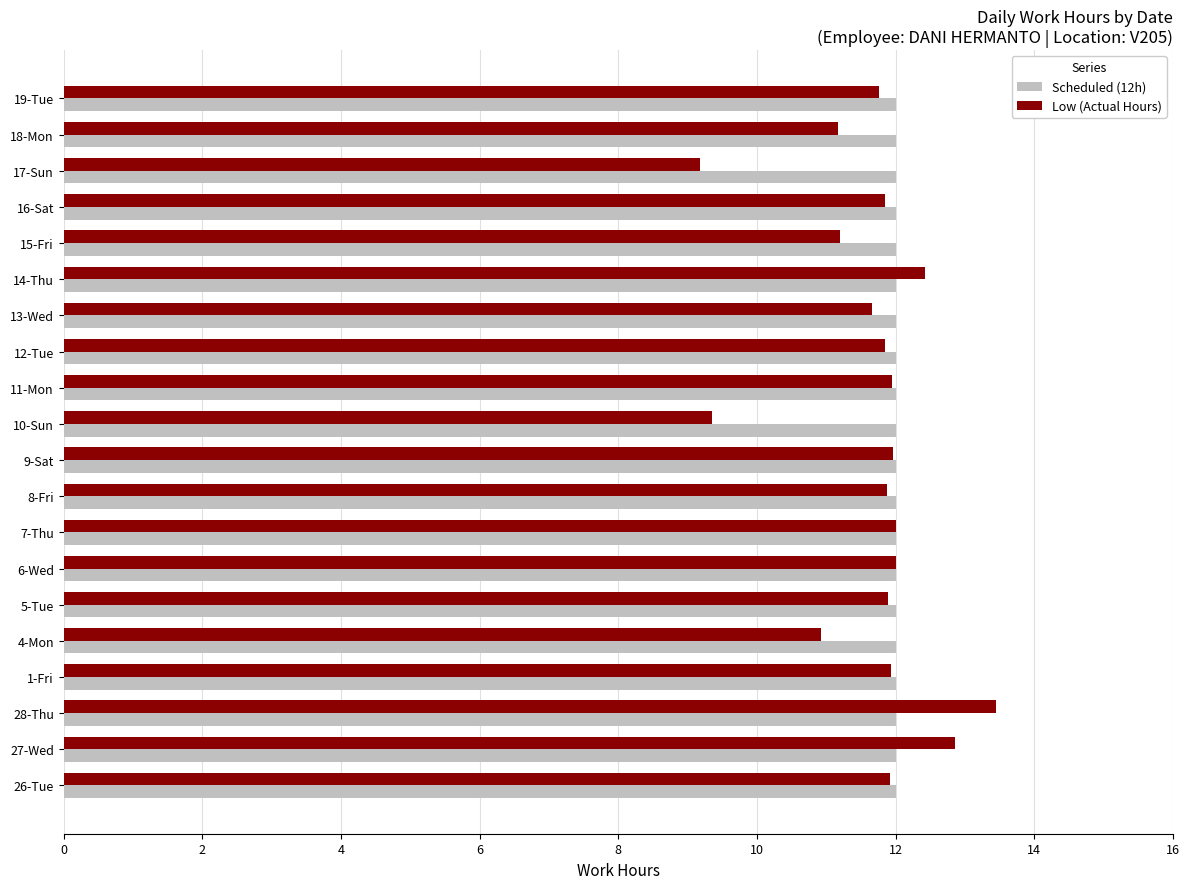

What are all the series names shown in the legend?

Scheduled (12h), Low (Actual Hours)